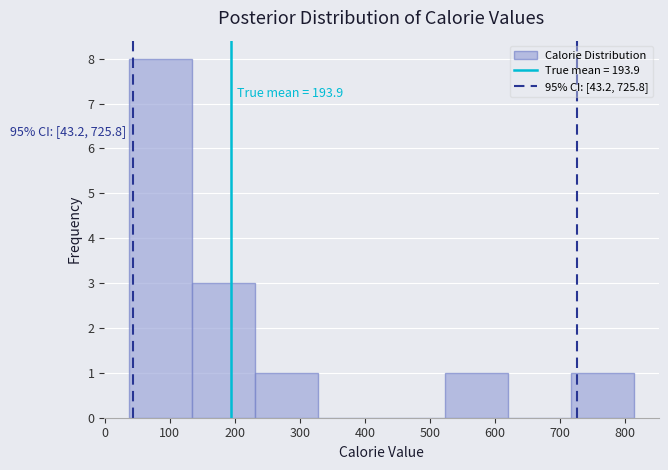

Over which range of the x-axis is the bar tallest?

40 to 130